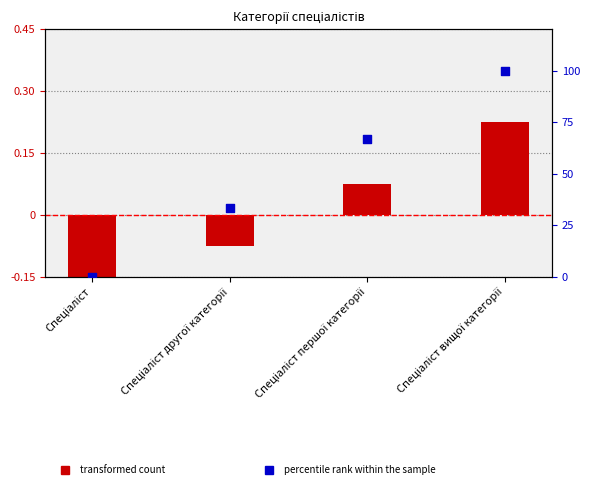

Is the value of transformed count at Спеціаліст першої категорії greater than the value of percentile rank within the sample at Спеціаліст другої категорії?

No